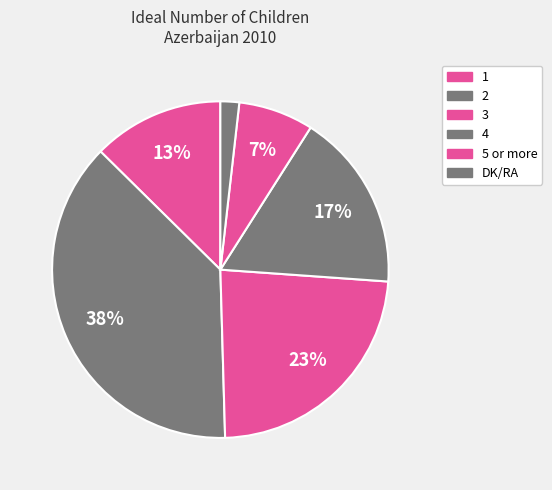

True or false: DK/RA accounts for 2% of the total.

True